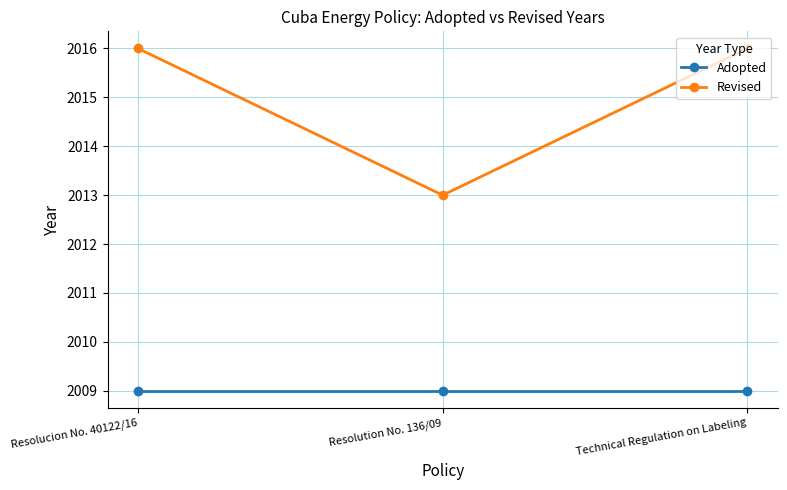

The value of Revised at Technical Regulation on Labeling is 2016. True or false?

True